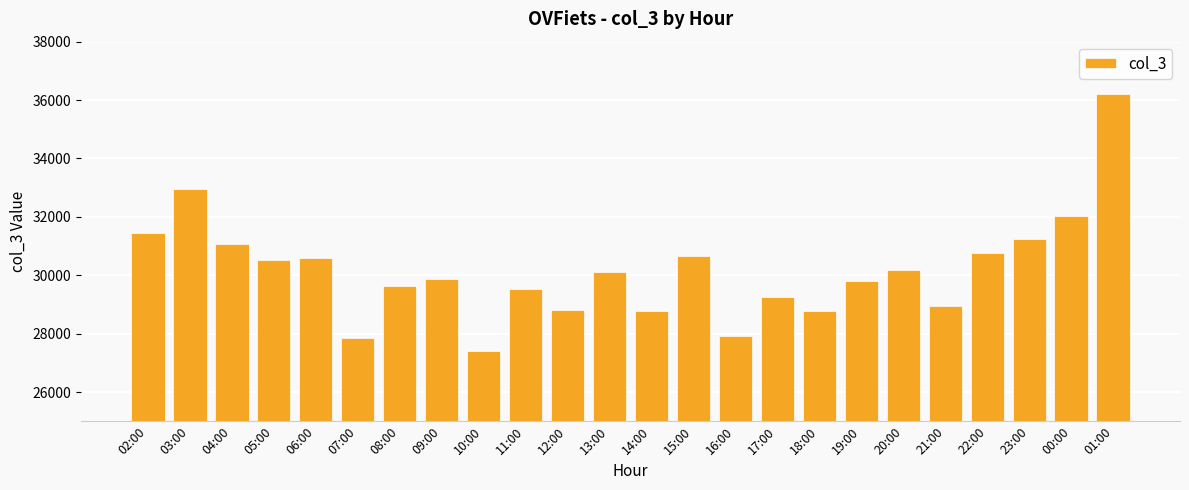

Between 10:00 and 23:00, which is larger?

23:00